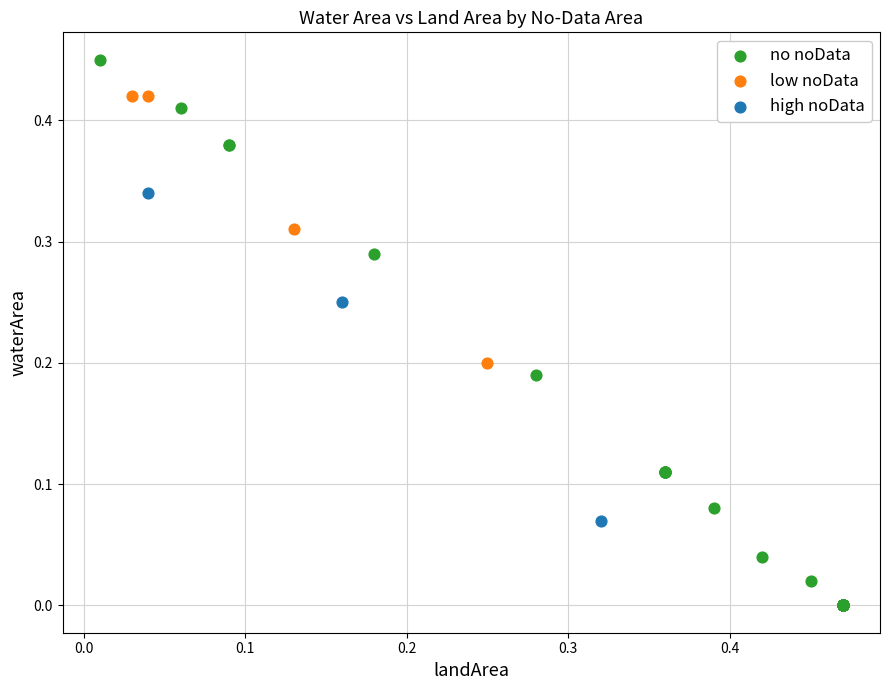

What are all the series names shown in the legend?

no noData, low noData, high noData